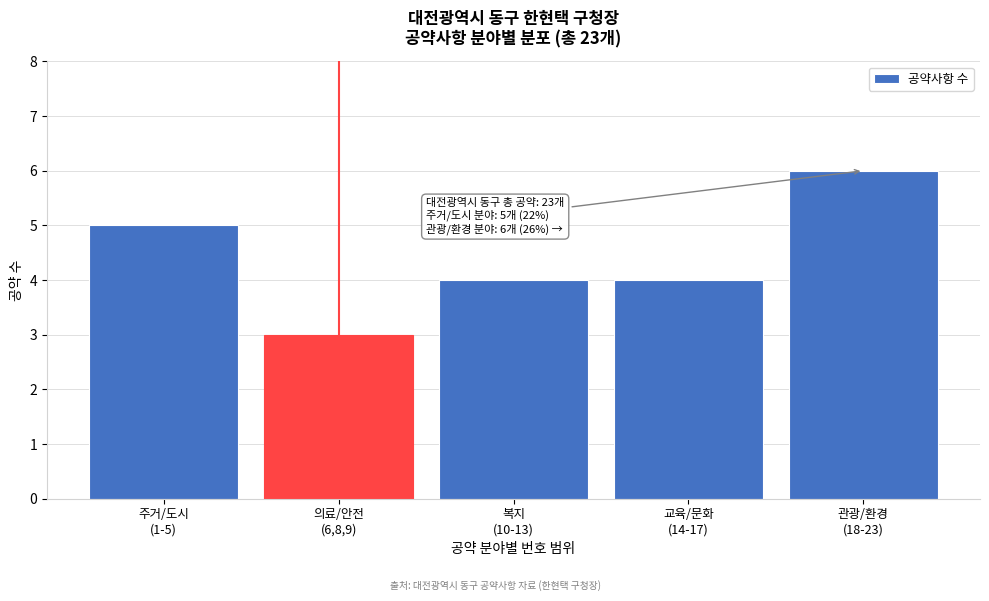

Reading left to right, what are all the values shown in this chart?

5	3	4	4	6